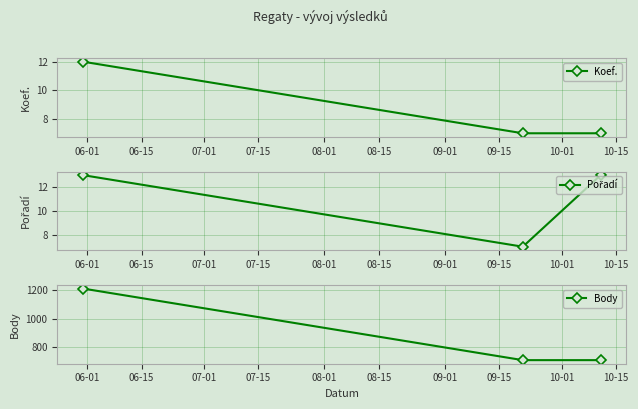

How many values in the Body series exceed 707?

1